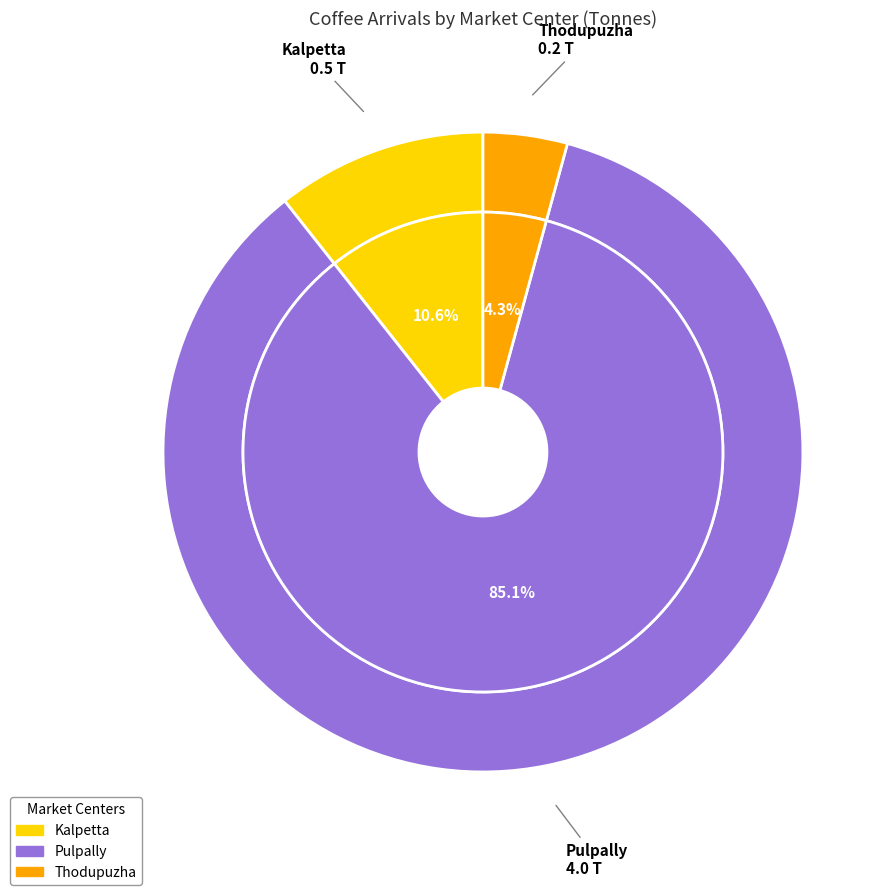

The Kalpetta slice represents 16% of the pie. True or false?

False